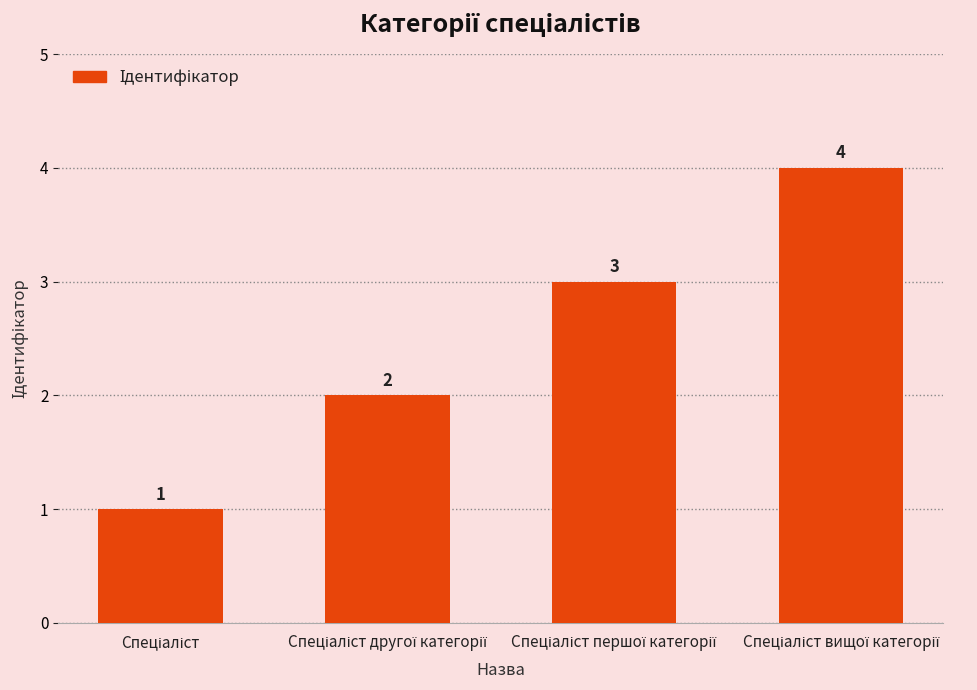

What is the value of the 2nd bar from the left?

2